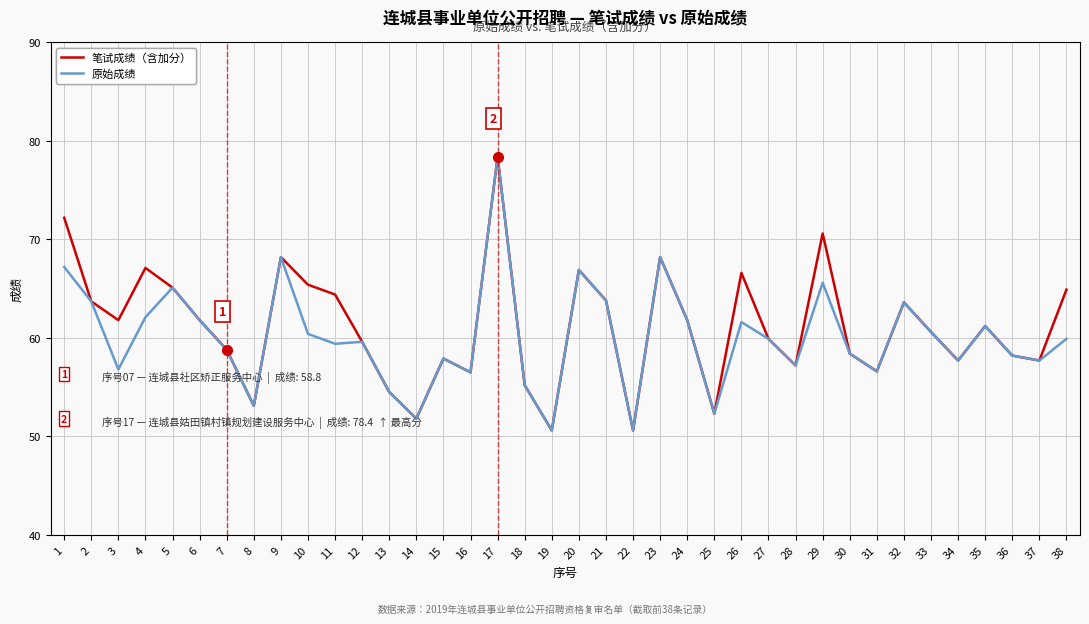

How many lines are shown in the chart?

2